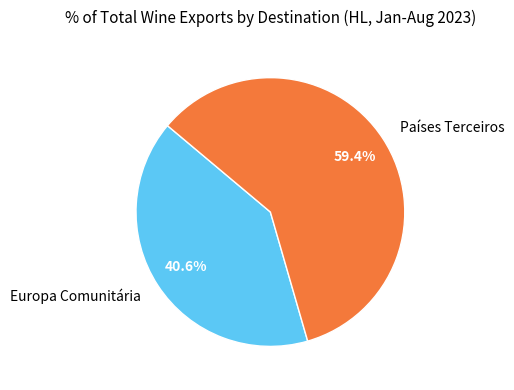

What is the largest slice in the pie chart?

Países Terceiros